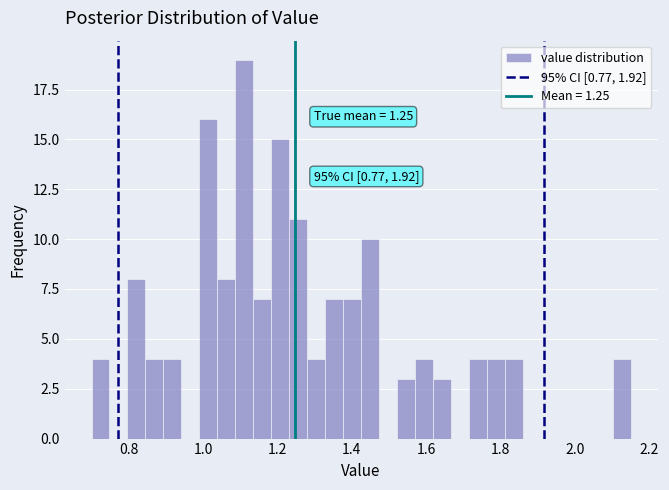

Around what value on the x-axis is the tallest bar? Give the approximate position of its centre, as read against the axis.

1.12